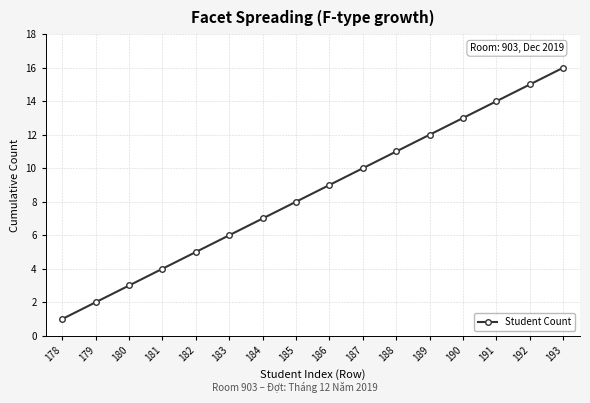

What is the difference between the maximum and minimum values?

15